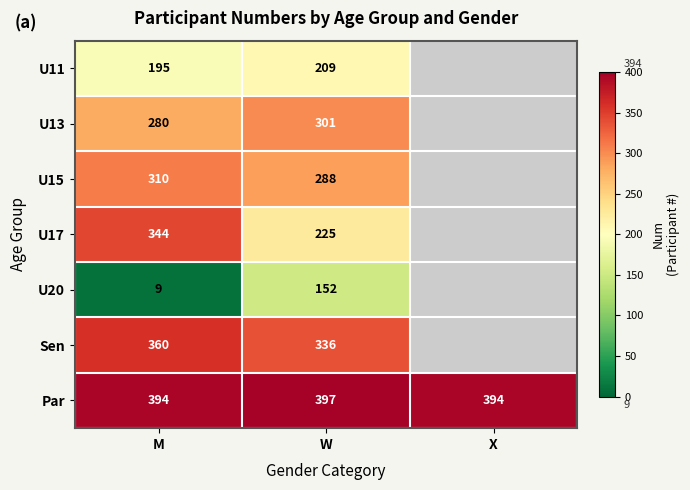

What is the spread (max minus min) of values at M?

385